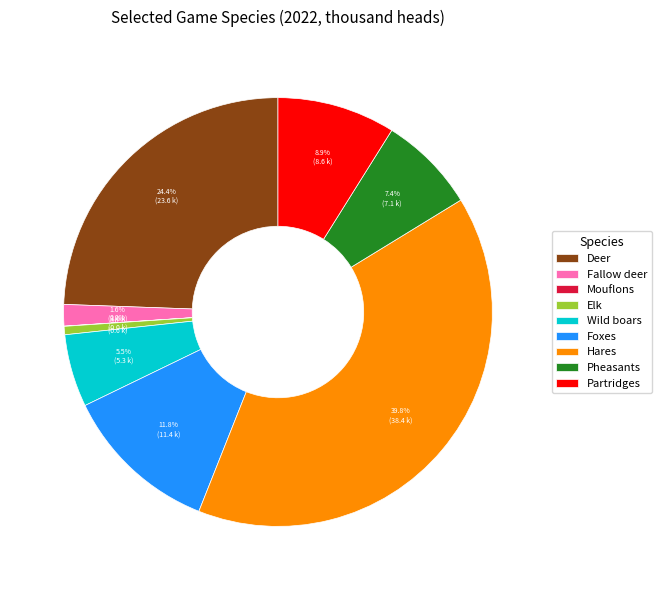

Is Foxes the majority of the pie?

No